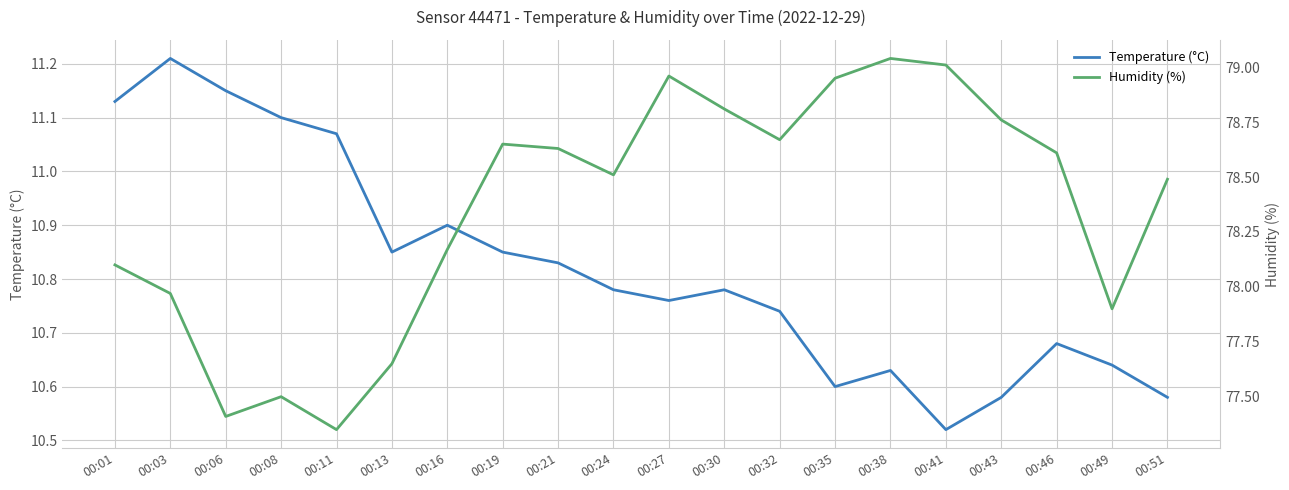

Which label corresponds to the largest value in the chart?

00:38